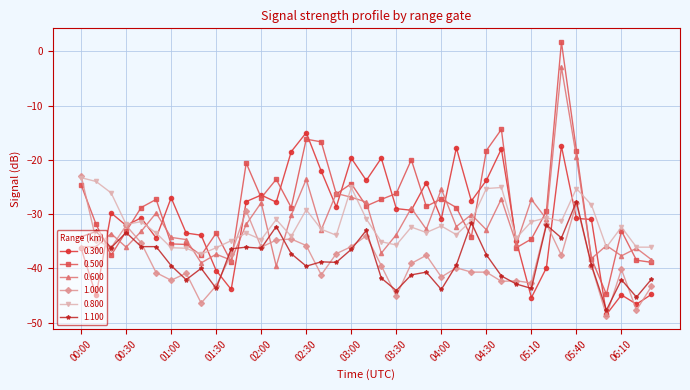

Does the chart have visible grid lines?

Yes